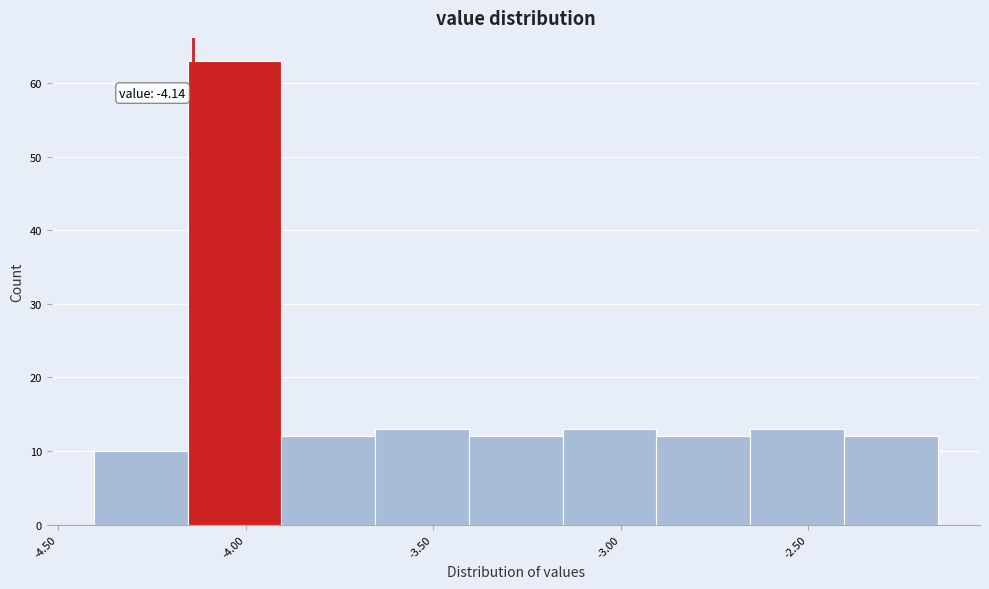

Over which range of the x-axis is the bar tallest?

-4.155 to -3.905